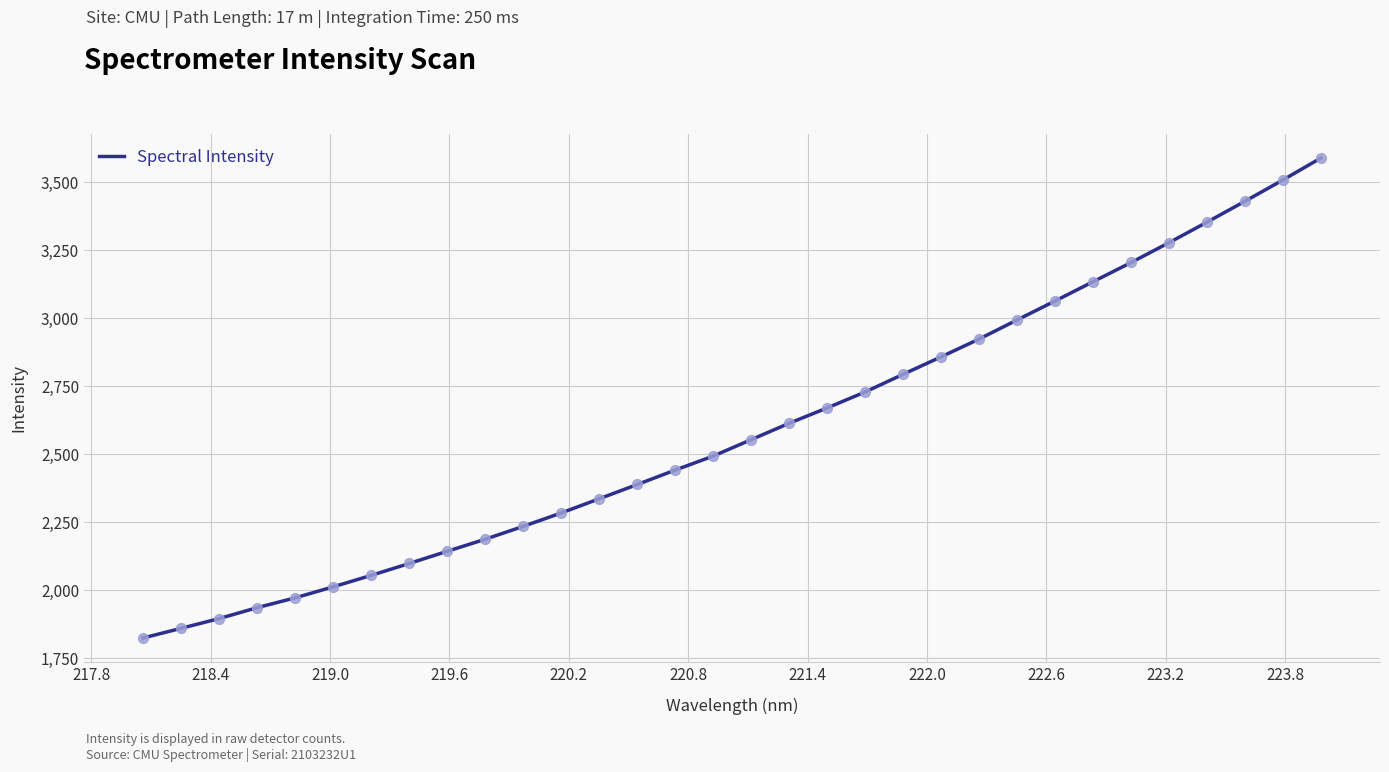

What is the difference between the maximum and minimum values?

1765.6